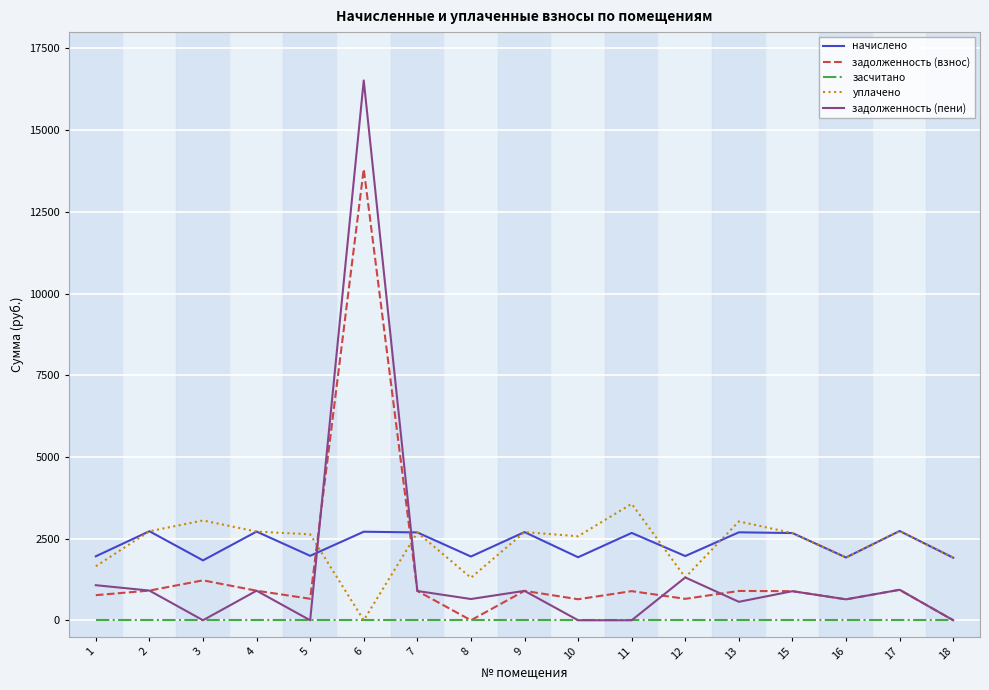

Which series has the widest spread of values?

задолженность (пени)